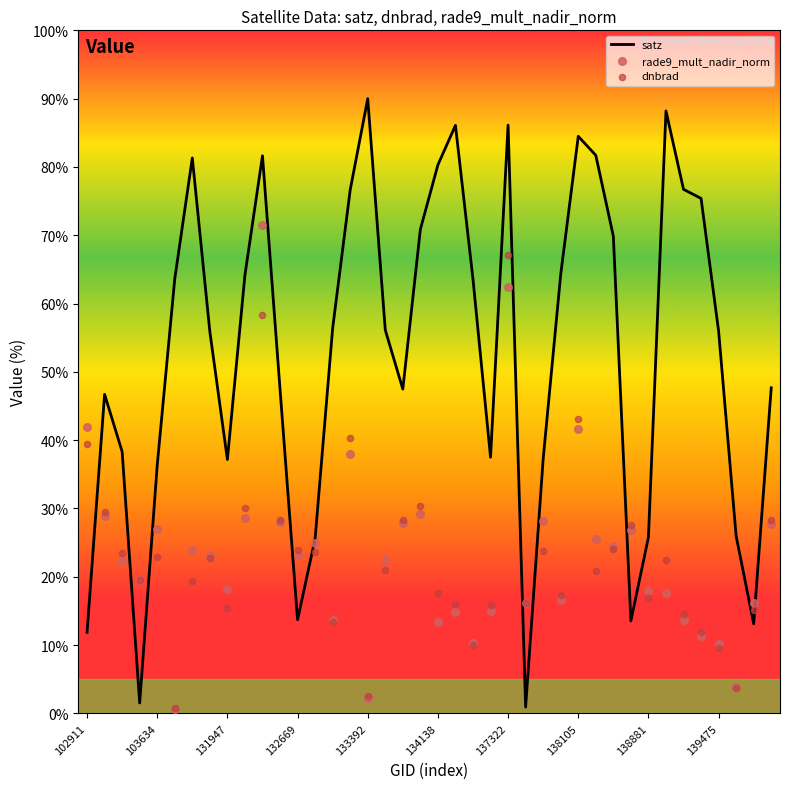

Which series contains the highest Y value?

satz